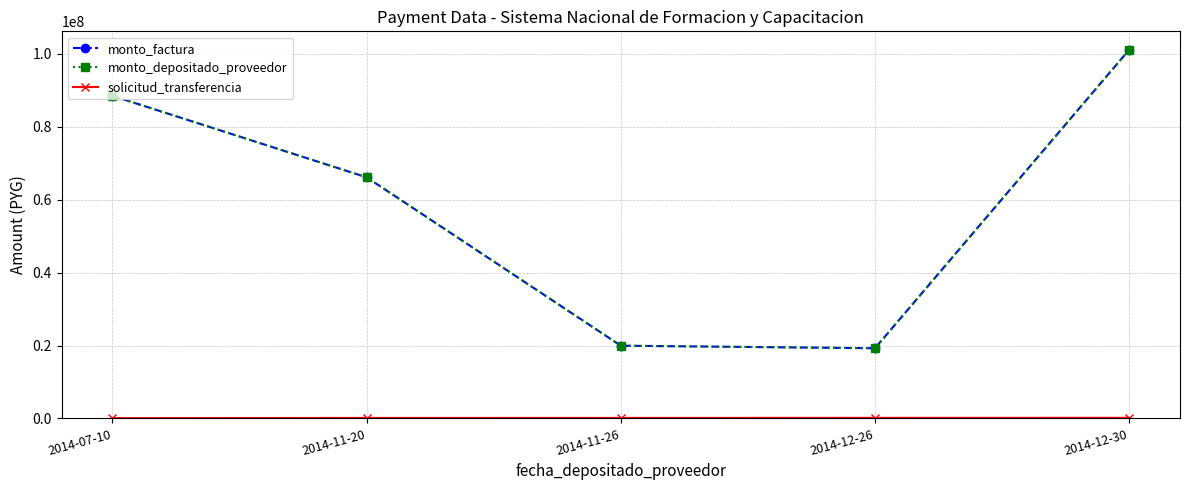

What is the sum of the solicitud_transferencia values at 2014-12-30 and 2014-11-20?

279657